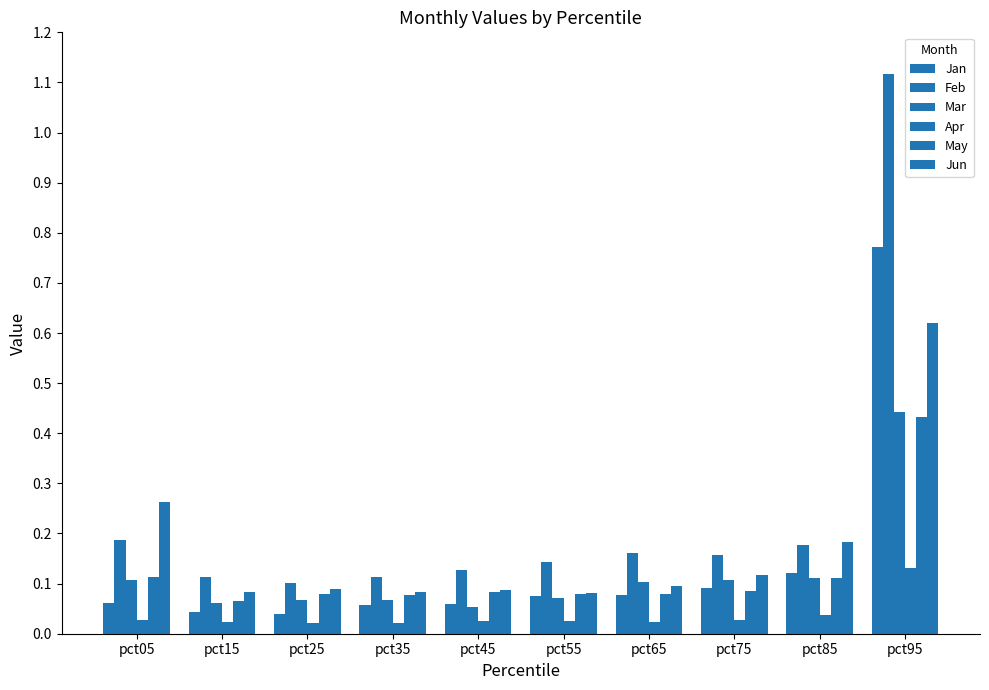

What is the value of the Feb bar at the 7th from the left?

0.2